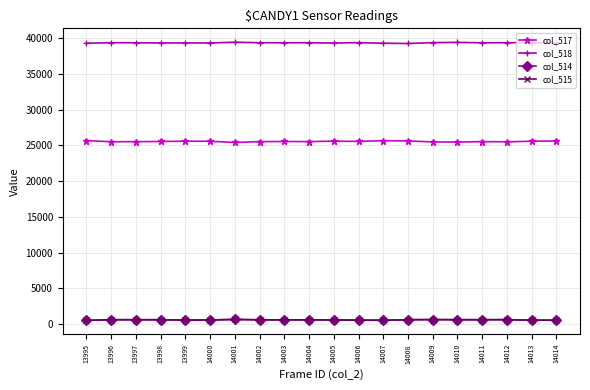

True or false: col_514 has more than 1 points higher than both neighbors.

True